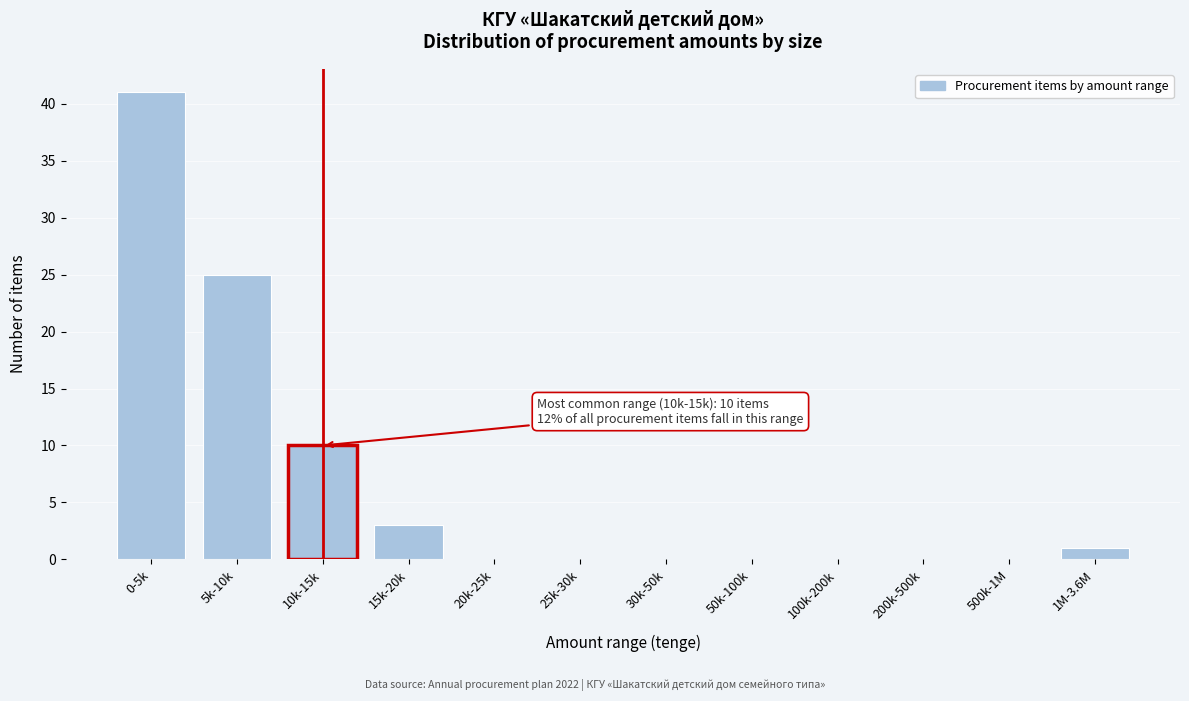

Reading left to right, what are all the values shown in this chart?

0-5k=41	5k-10k=25	10k-15k=10	15k-20k=3	20k-25k=0	25k-30k=0	30k-50k=0	50k-100k=0	100k-200k=0	200k-500k=0	500k-1M=0	1M-3.6M=1